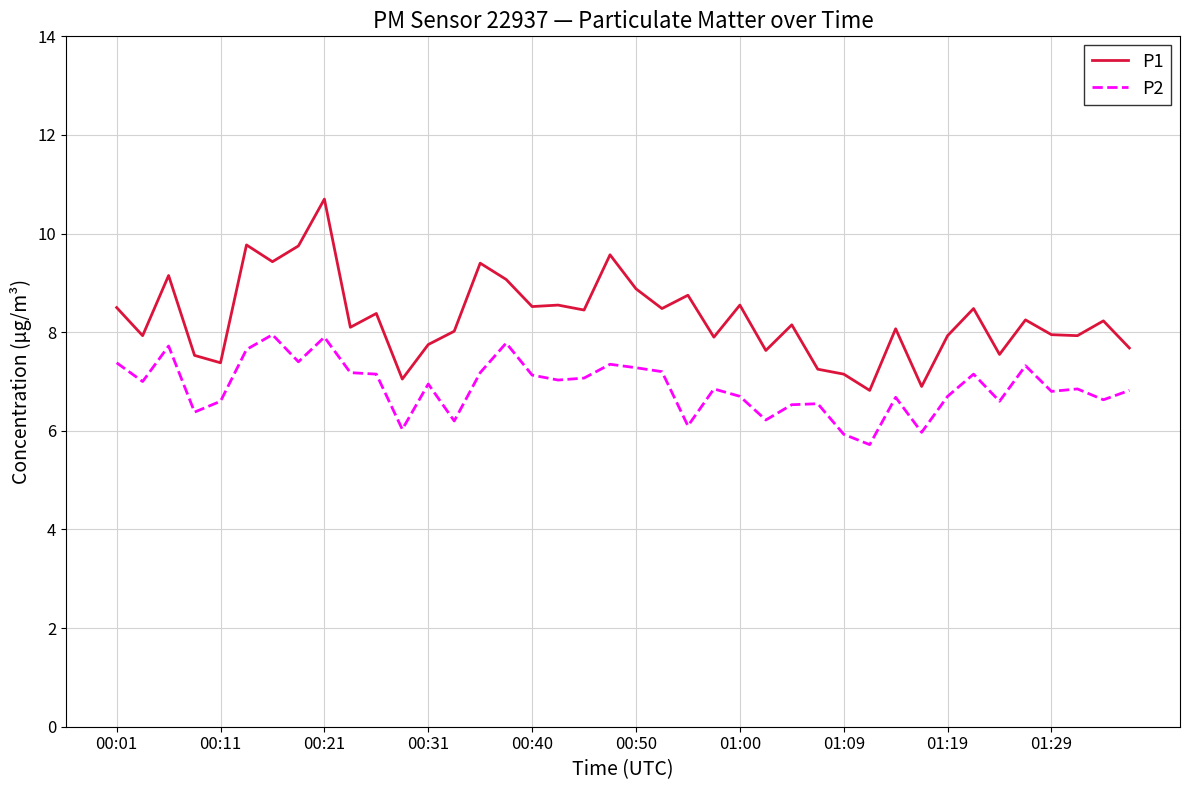

Which series has the widest spread of values?

P1